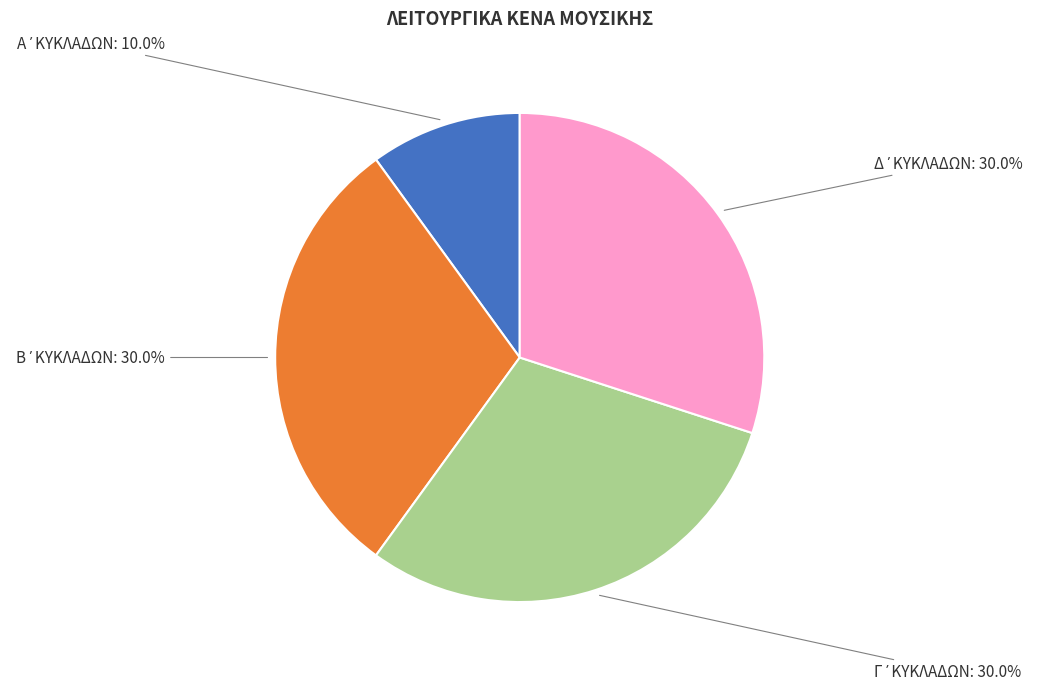

Does any single category account for the majority?

No